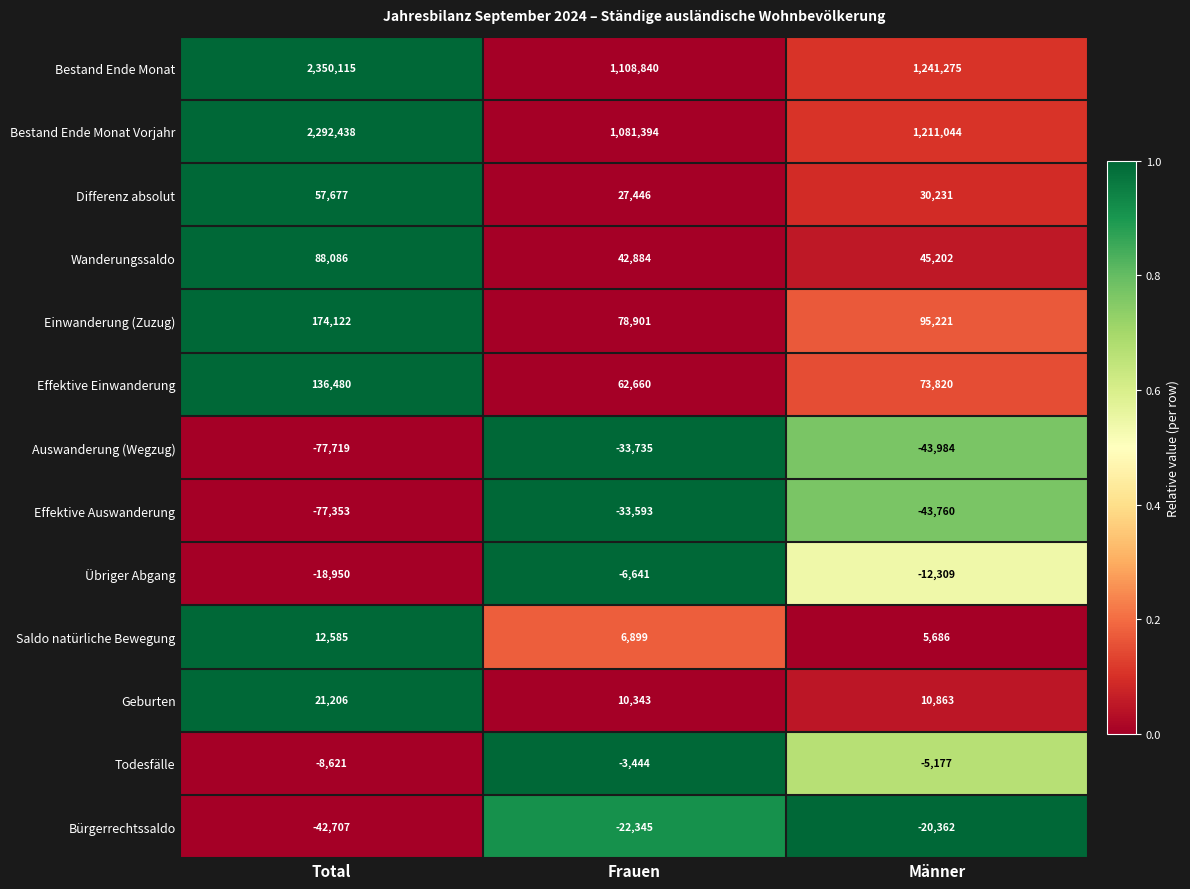

What is the average value of the Bestand Ende Monat series?

1566743